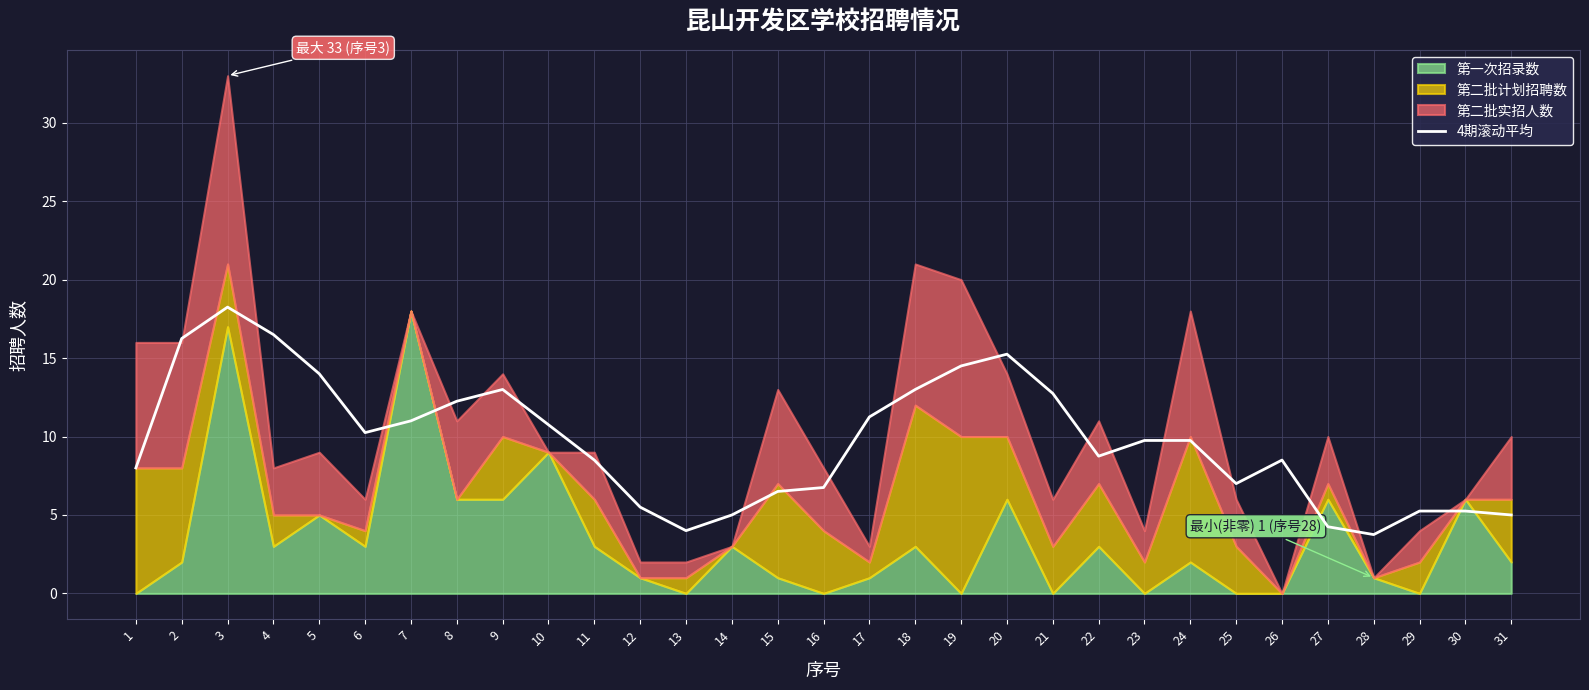

How many categories are shown in the chart?

31